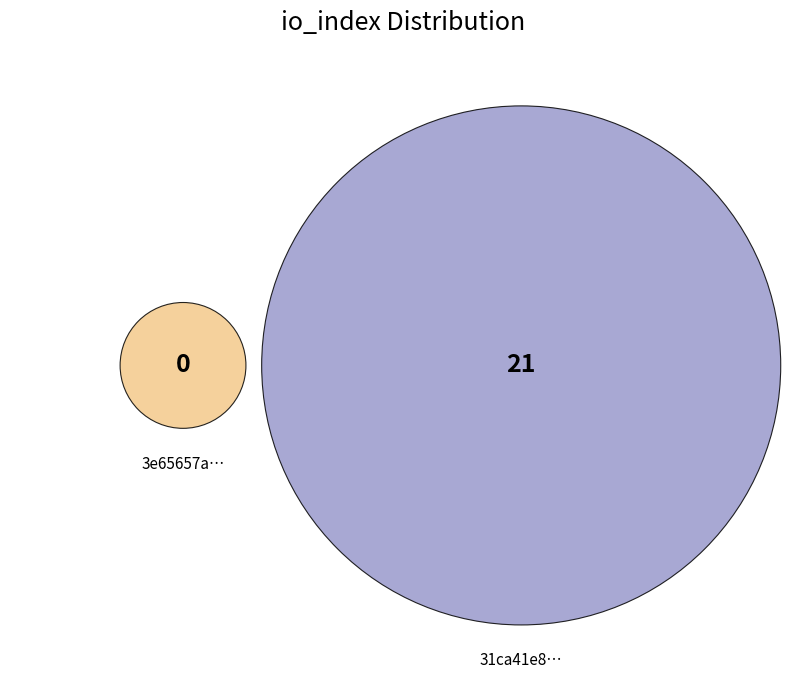

Combined, do tx_hash_1 and tx_hash_0 account for over 50%?

Yes